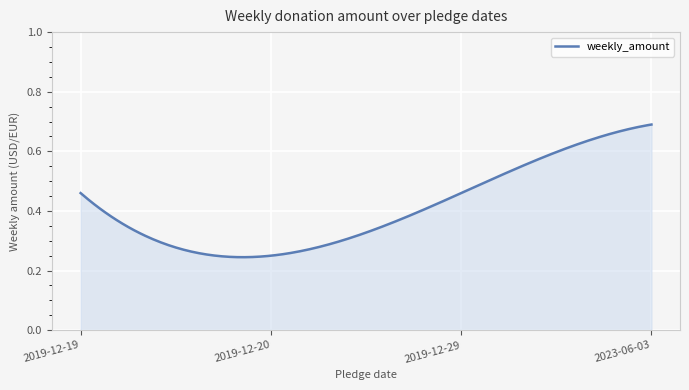

True or false: the data has more than 0 interior local peaks.

False